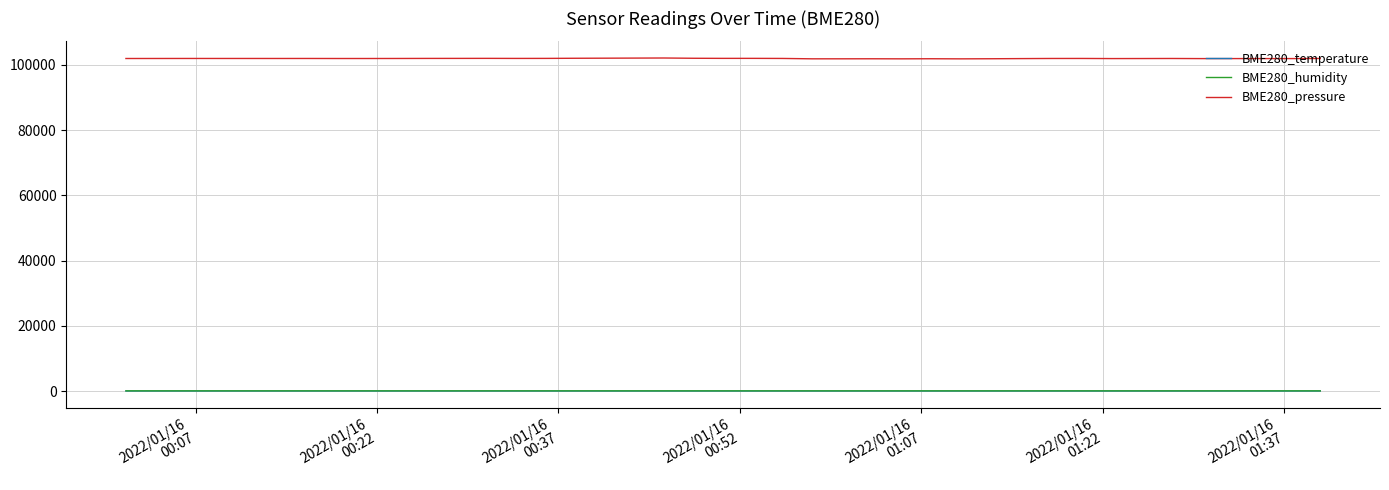

True or false: BME280_temperature has more than 0 points higher than both neighbors.

True